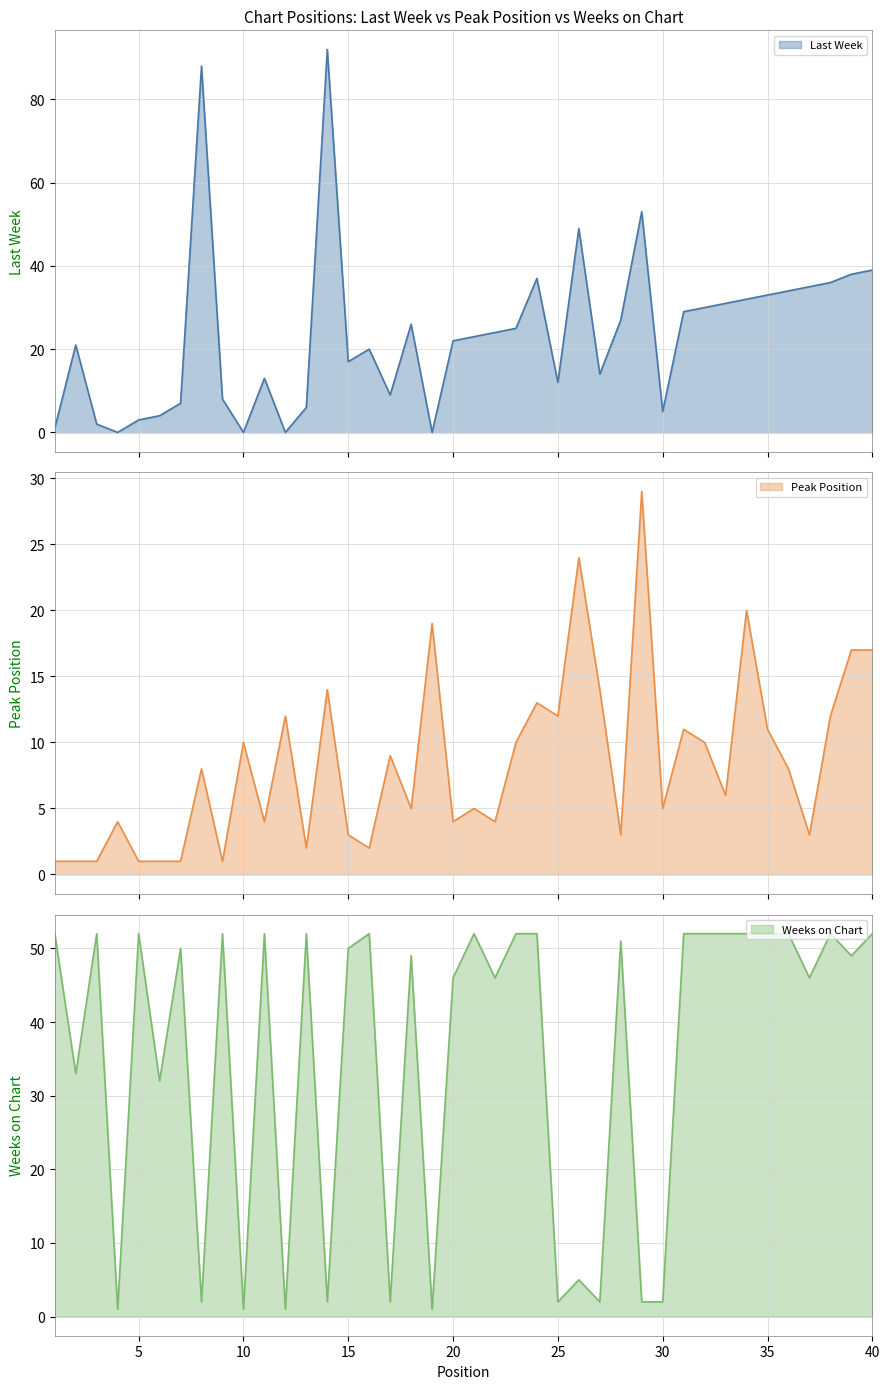

Between 14 and 34, which series saw the biggest shift?

Weeks on Chart